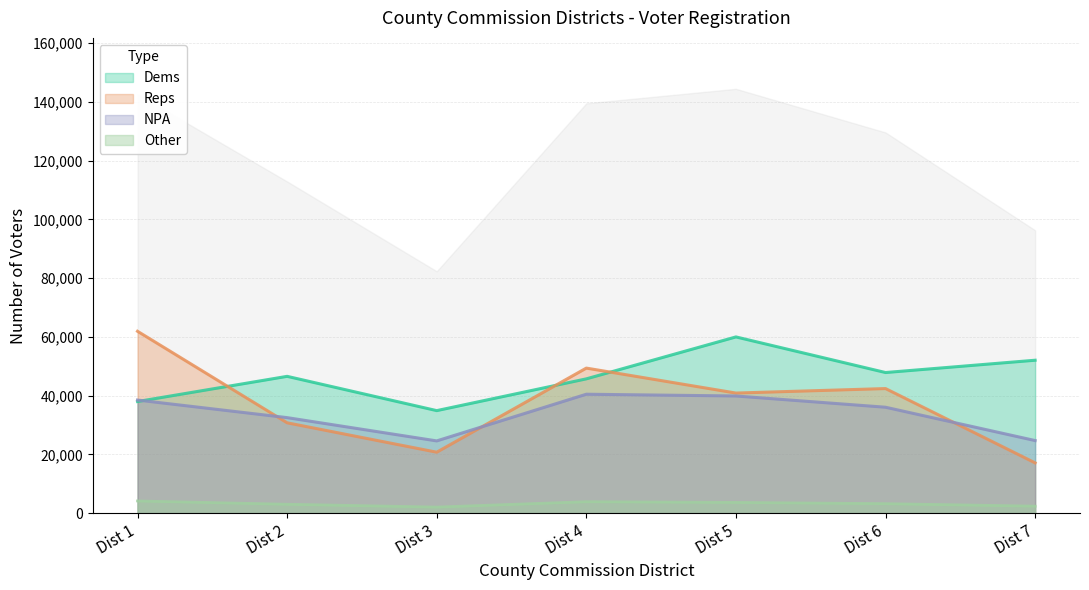

What value does the Dems series have at Dist 7?

52058